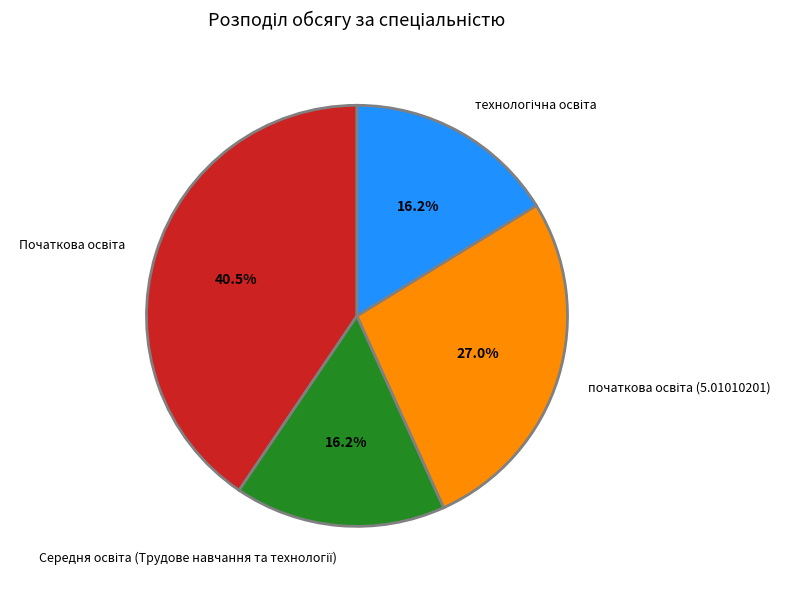

Is there any slice that represents more than half of the pie?

No